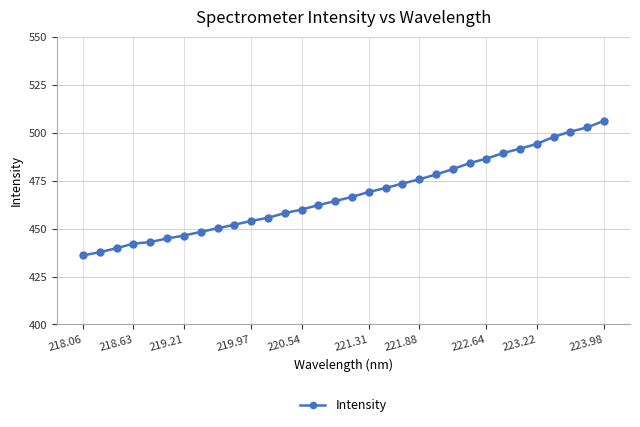

What is the difference between the second highest and second lowest values?

65.0